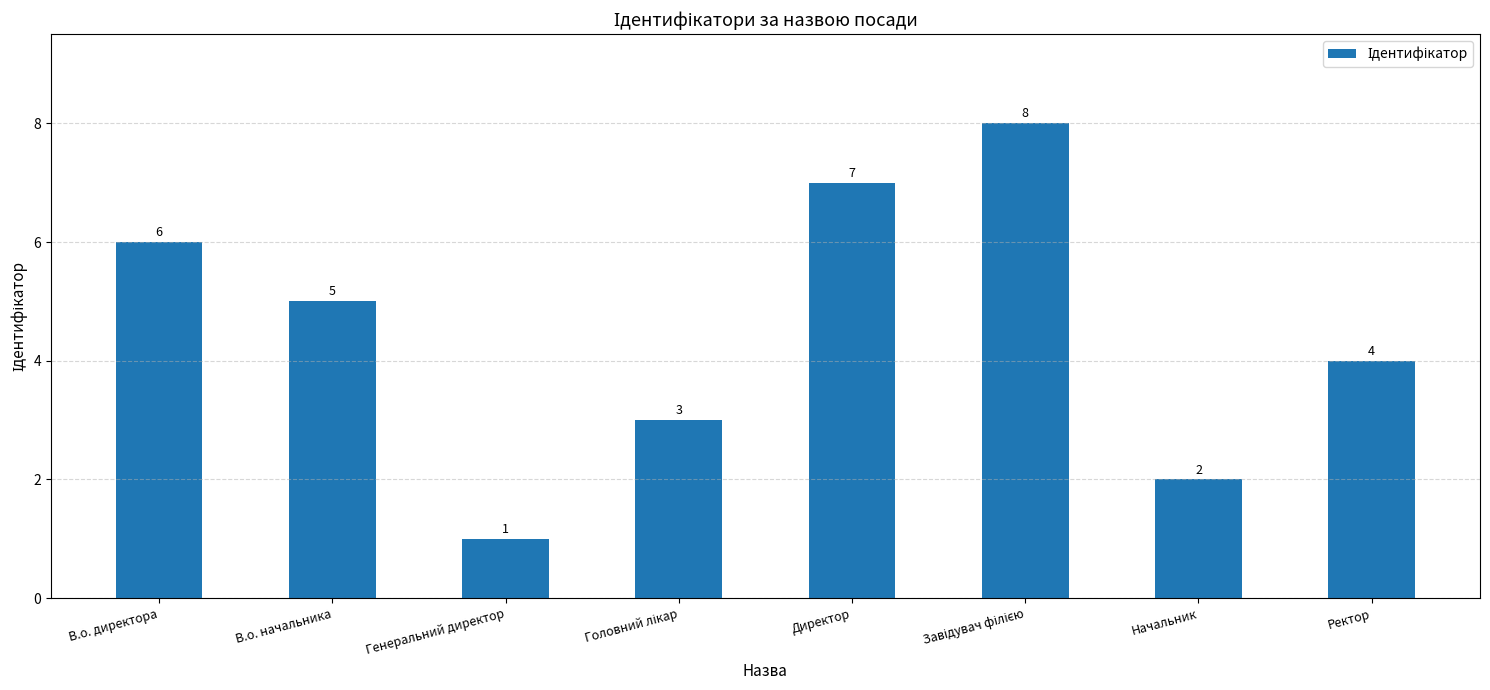

Which label corresponds to the smallest value in the chart?

Генеральний директор